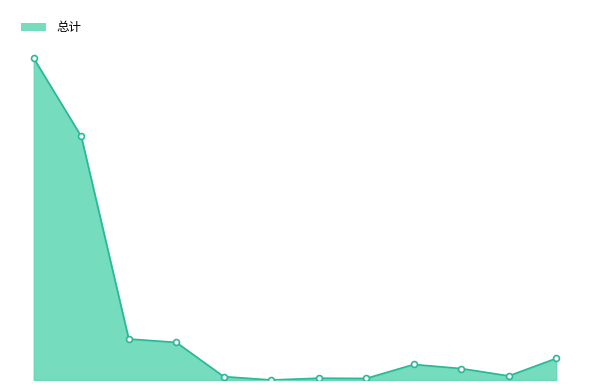

Which has a higher value, 财政对其他社会保险基金的补助 or 其他财政对社会保险基金的补助?

财政对其他社会保险基金的补助